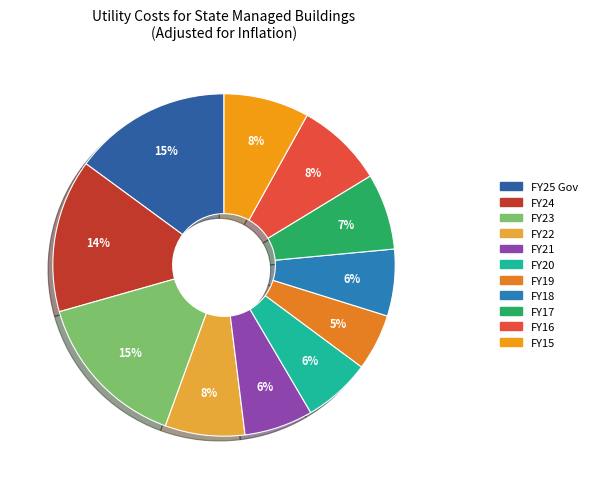

Count the number of slices in the pie.

11